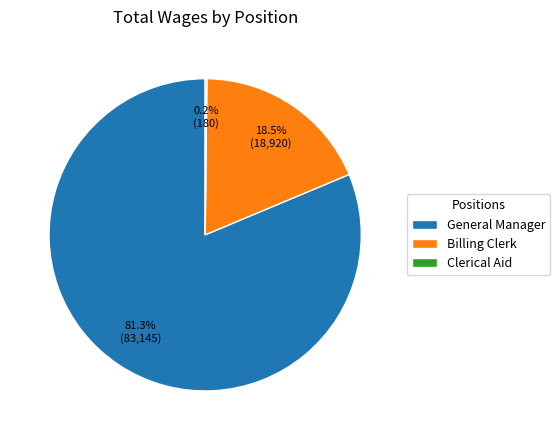

The General Manager slice represents 89% of the pie. True or false?

False